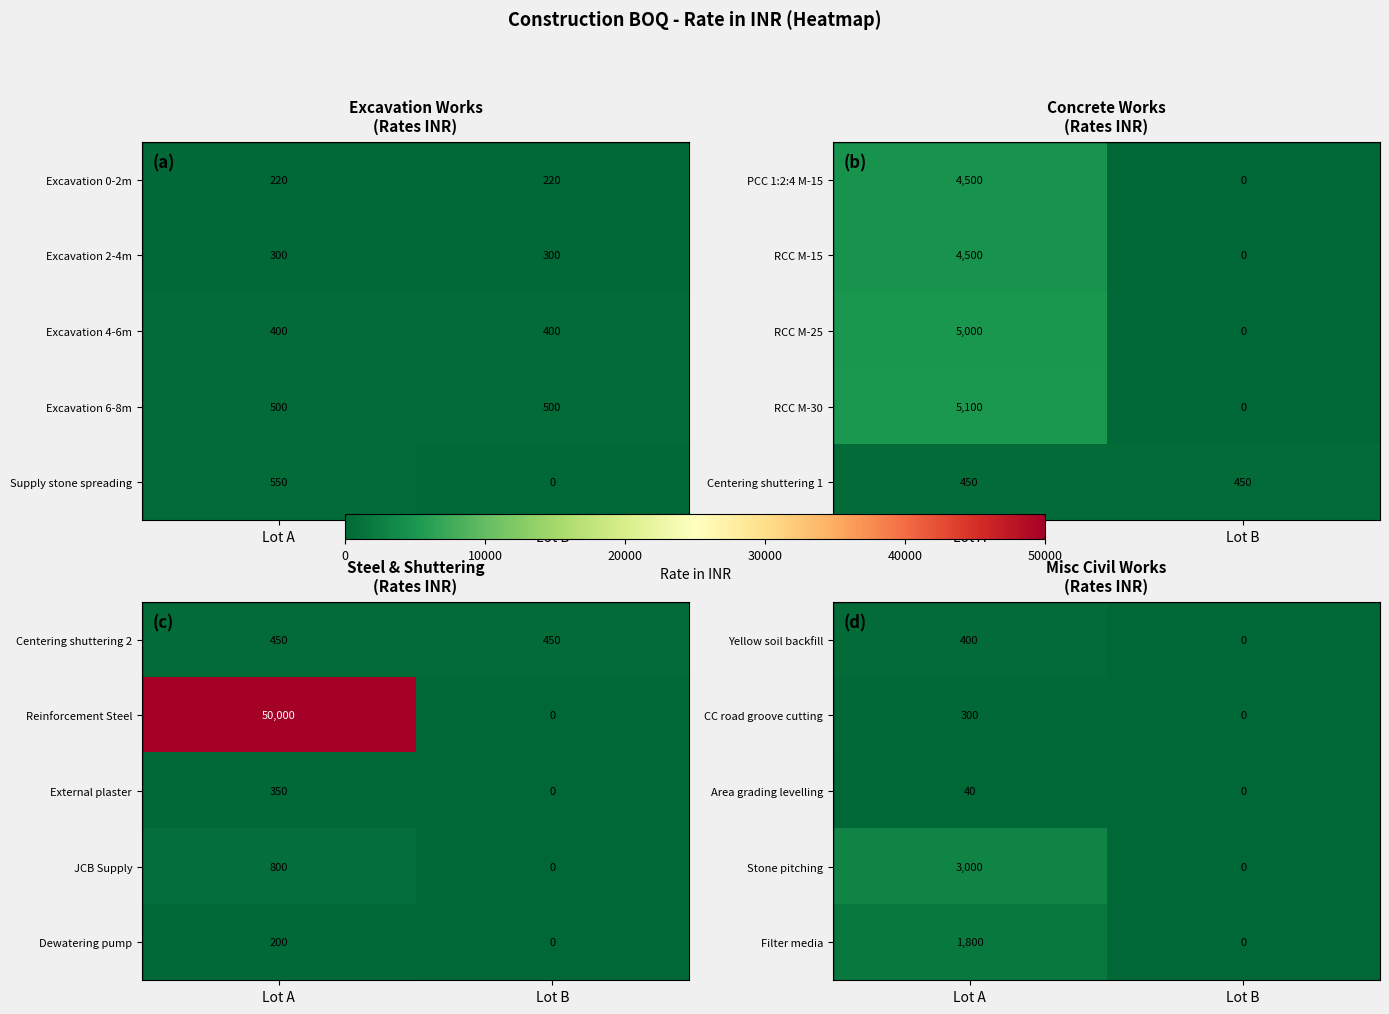

True or false: CC road groove cutting has a value of 0 at Lot B.

True